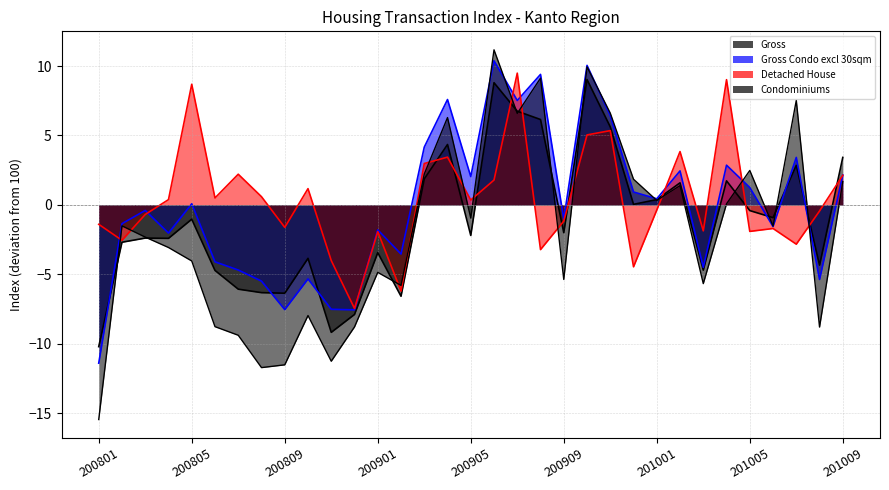

Reading left to right, transcribe all the data shown in this chart.

Gross: -10.2	-2.7	-2.4	-2.4	-1.0	-4.7	-6.1	-6.3	-6.4	-3.8	-9.2	-7.9	-3.4	-6.6	1.9	4.3	-2.2	8.8	6.8	6.2	-2.0	9.0	5.6	0.0	0.4	1.6	-4.7	1.7	-0.4	-0.9	2.8	-4.3	3.4
Gross Condo excl 30sqm: -11.4	-1.3	-0.4	-2.0	0.1	-4.1	-4.7	-5.5	-7.5	-5.3	-7.5	-7.6	-1.8	-3.5	4.2	7.6	2.0	10.4	7.5	9.4	-1.0	10.0	6.4	0.9	0.4	2.5	-4.5	2.9	1.2	-1.6	3.4	-5.4	2.2
Detached House: -1.4	-2.5	-0.7	0.4	8.7	0.5	2.2	0.6	-1.6	1.2	-4.0	-7.5	-1.9	-6.2	3.0	3.4	0.3	1.8	9.5	-3.2	-1.2	5.0	5.3	-4.5	-0.4	3.8	-1.9	9.0	-1.9	-1.7	-2.8	-0.4	2.1
Condominiums: -15.5	-1.5	-2.3	-3.1	-4.0	-8.8	-9.4	-11.7	-11.5	-8.0	-11.3	-8.8	-4.9	-5.8	2.2	6.3	-1.0	11.2	6.6	9.1	-5.4	9.9	6.6	1.8	0.3	1.4	-5.7	0.1	2.5	-1.5	7.5	-8.8	1.7